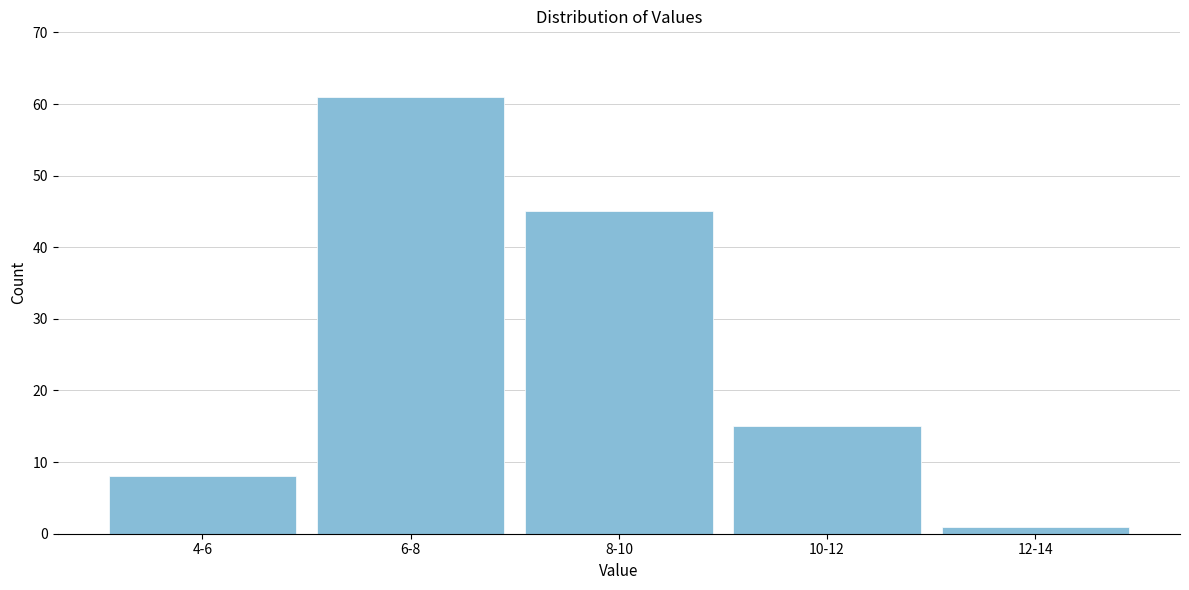

Reading left to right, list all the values displayed in this chart.

4-6=8	6-8=61	8-10=45	10-12=15	12-14=1